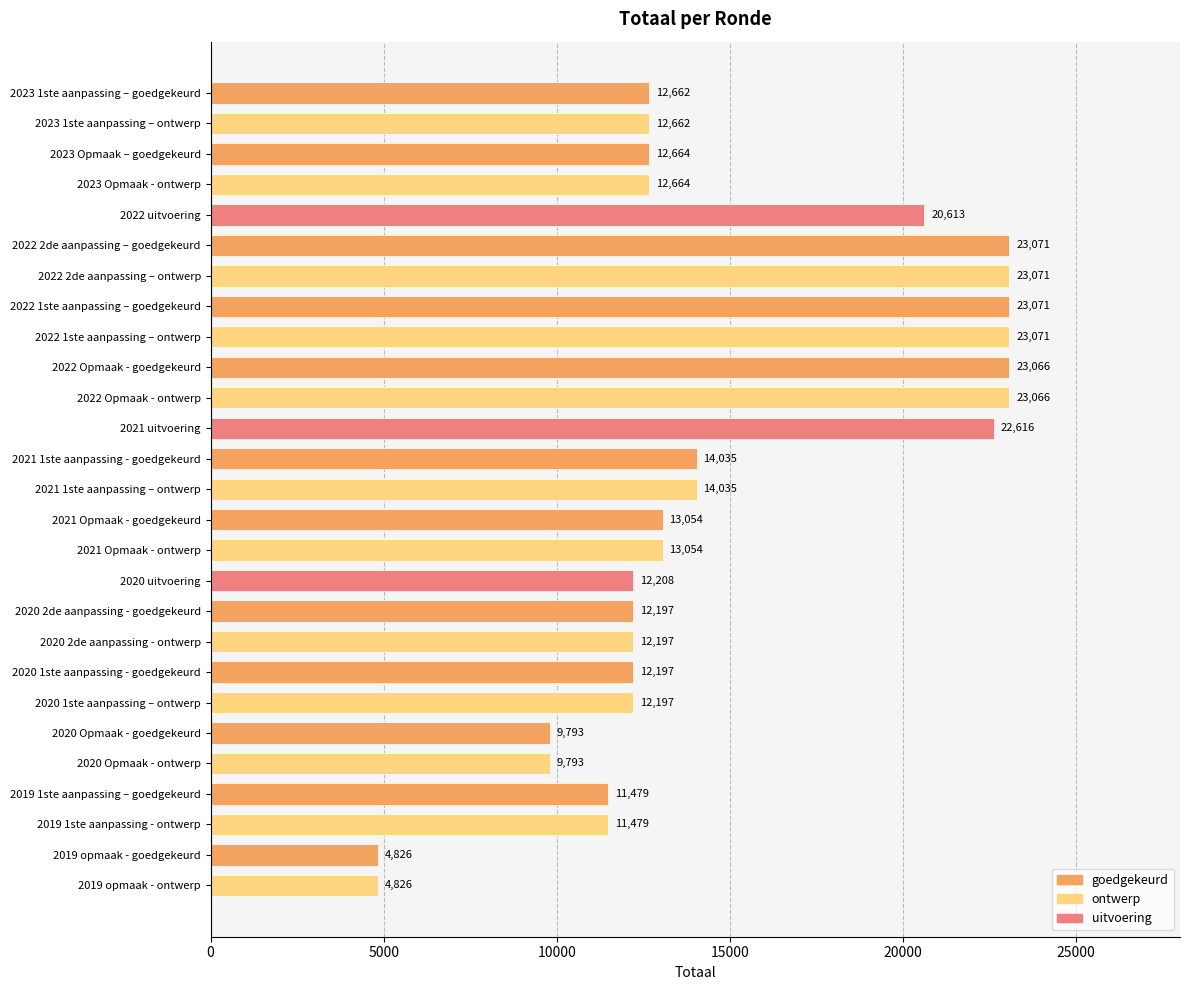

What is the sum of the values at 2023 1ste aanpassing – ontwerp and 2019 1ste aanpassing – goedgekeurd?

24141